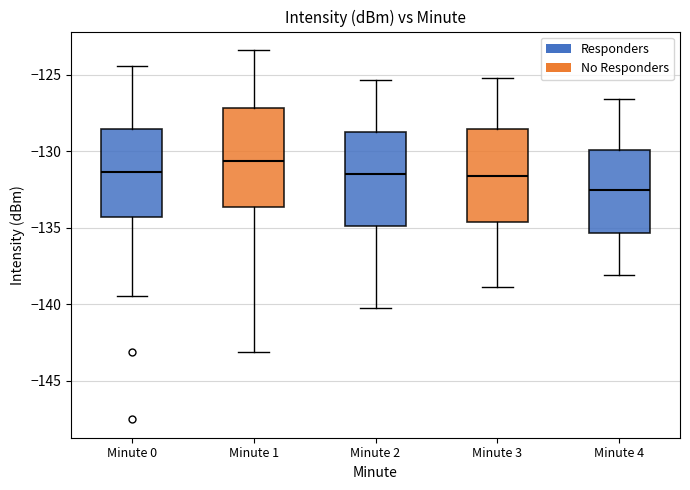

Reading left to right, transcribe this box plot: for each box, give where its median line is, the range the box spans, and where its two whiskers end, as read against the y-axis. The values are not printed on the chart, so give them approximately, as read against the axis.

Minute 0: median -131.5, box -134.5 to -128.5, whiskers -139.5 to -124.5
Minute 1: median -130.5, box -133.5 to -127.0, whiskers -143.0 to -123.5
Minute 2: median -131.5, box -135.0 to -129.0, whiskers -140.0 to -125.5
Minute 3: median -131.5, box -134.5 to -128.5, whiskers -139.0 to -125.0
Minute 4: median -132.5, box -135.5 to -130.0, whiskers -138.0 to -126.5